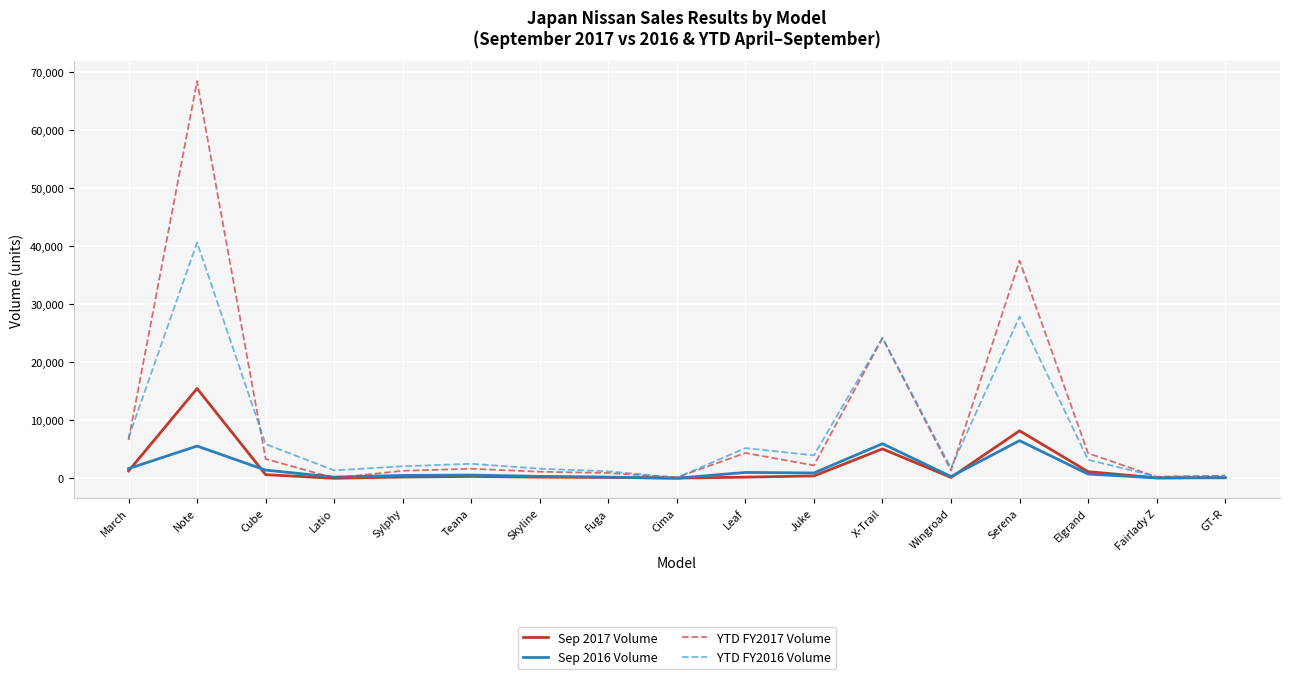

Is it true that Sep 2017 Volume equals 156 at Fuga?

True